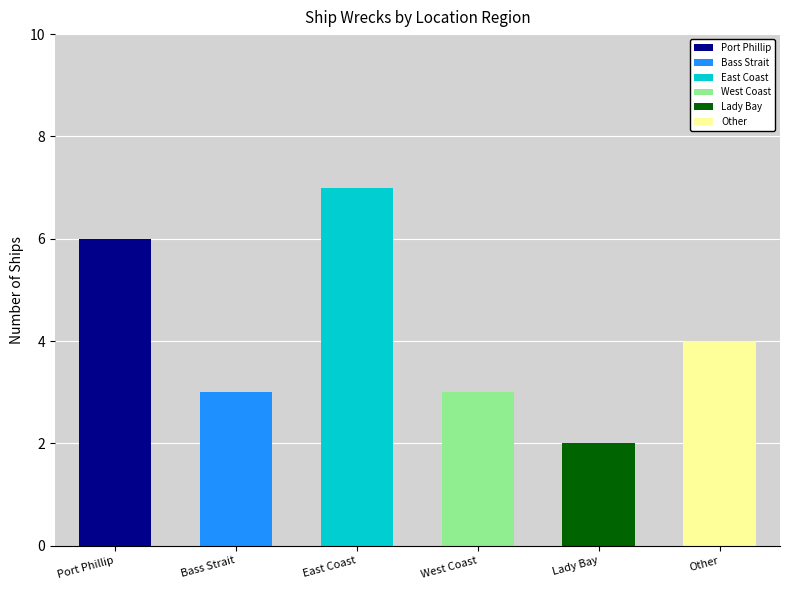

The value at Bass Strait is 3. True or false?

False